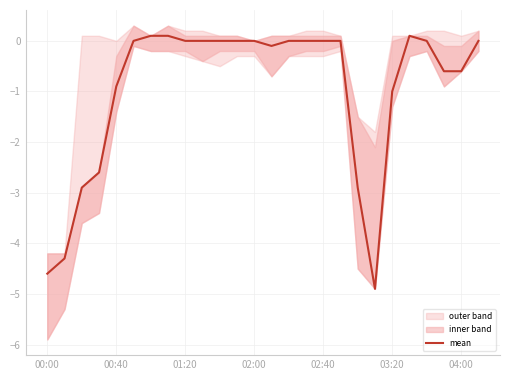

Is this an area chart (filled region under the line)?

No